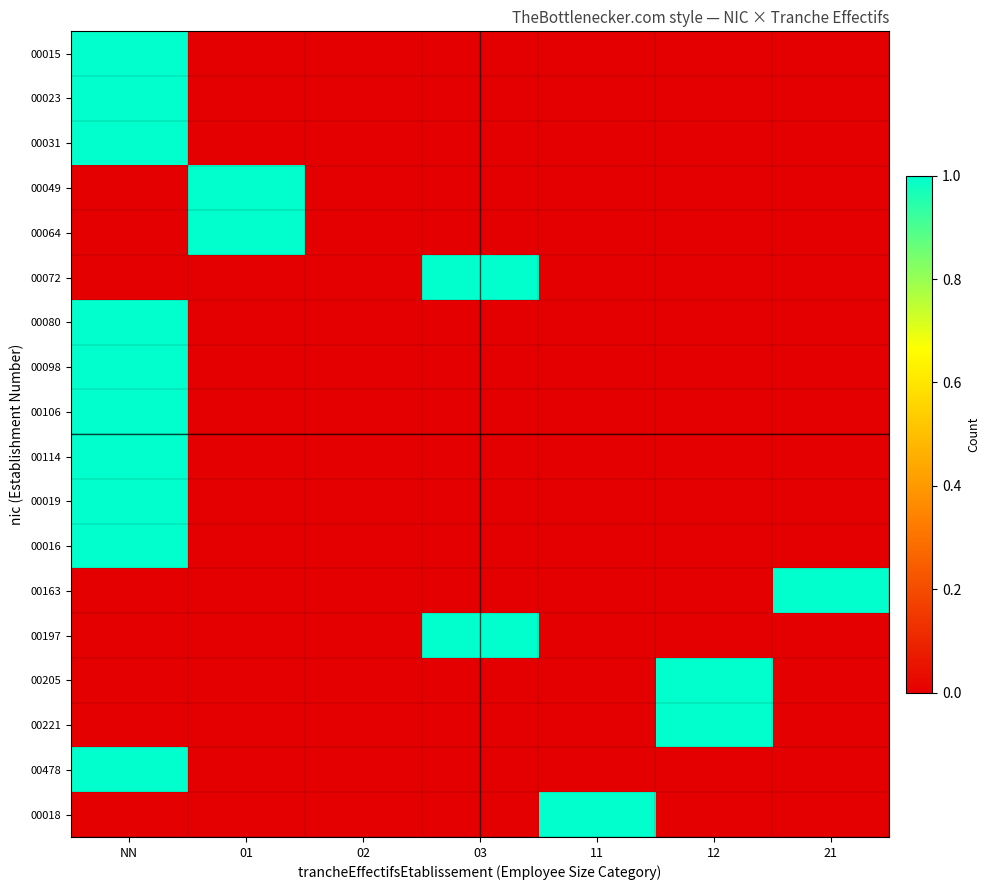

Which series has the largest total across all categories?

00015